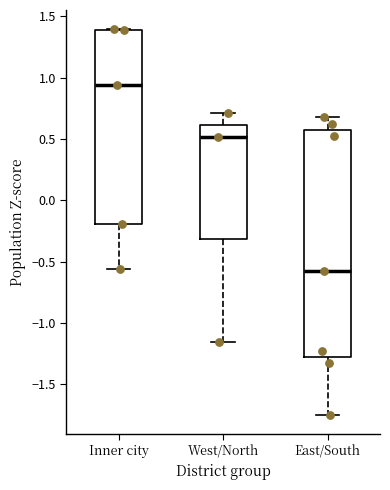

Where does the lower whisker of the box for East/South end on the y-axis? The values are not printed on the chart, so give them approximately, as read against the axis.

-1.75